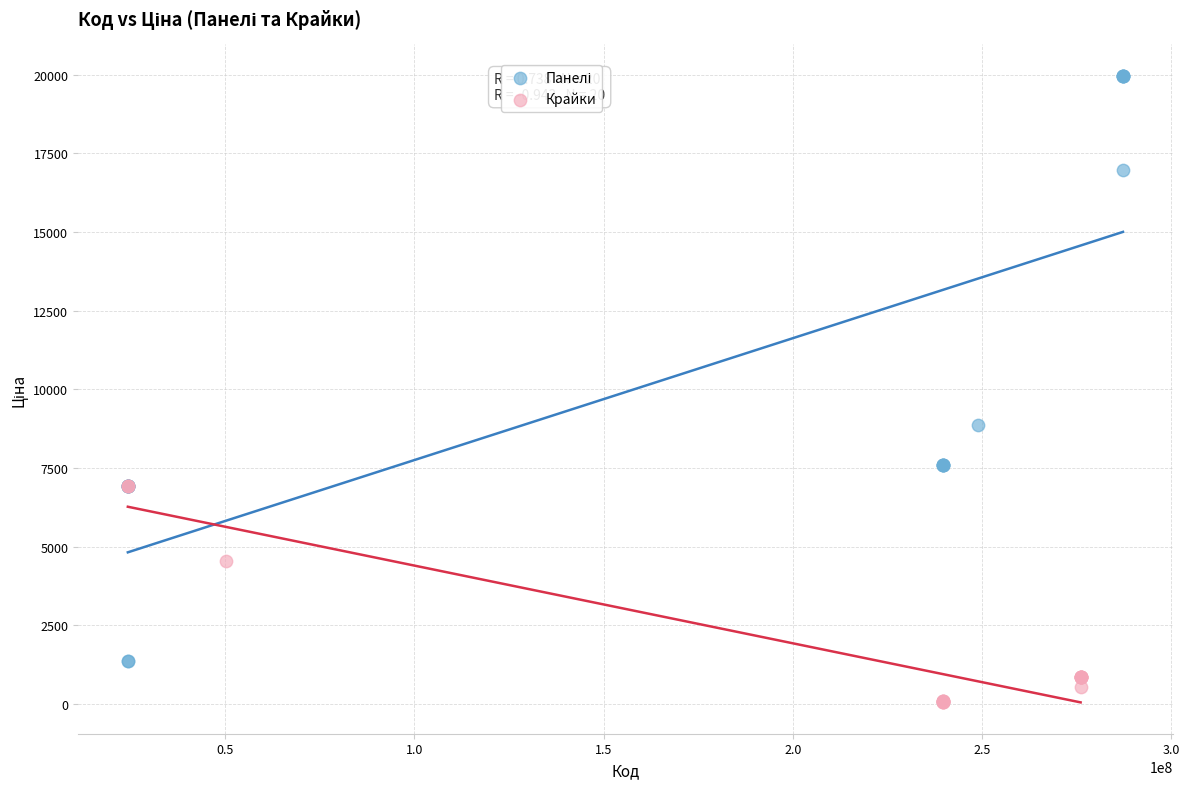

Which series contains the lowest Y value?

Крайки